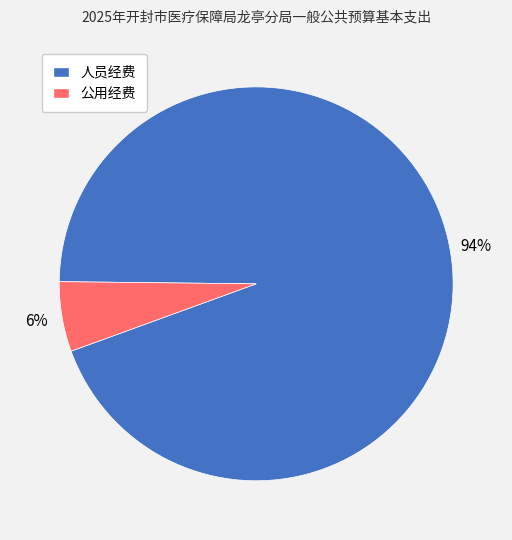

Which slice is the smallest?

公用经费